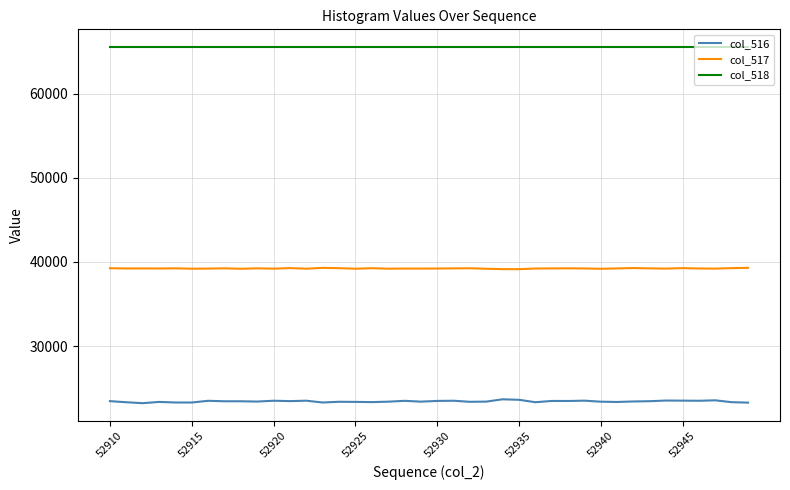

Which series has the widest spread of values?

col_516